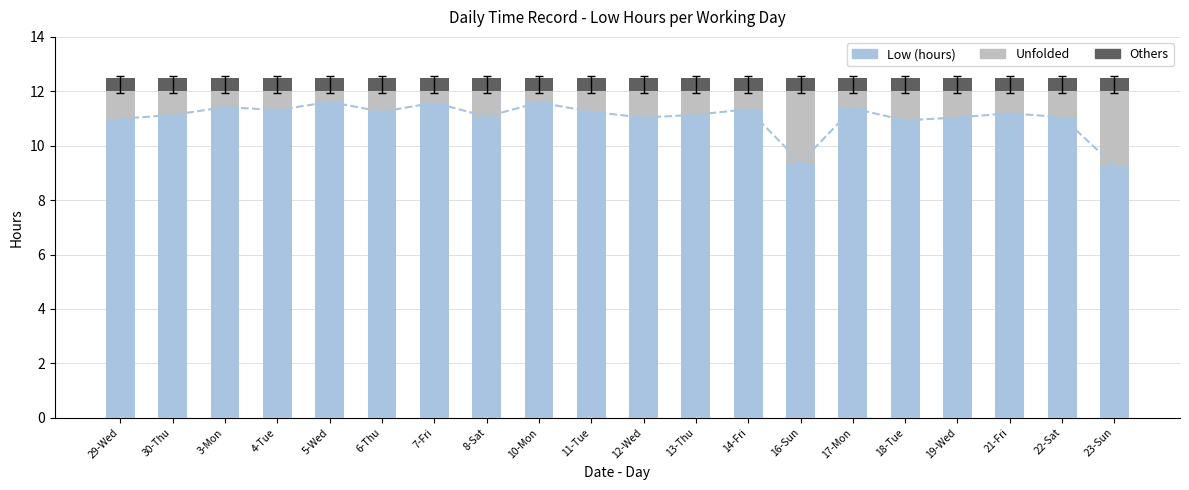

What position from the left is 4-Tue?

4